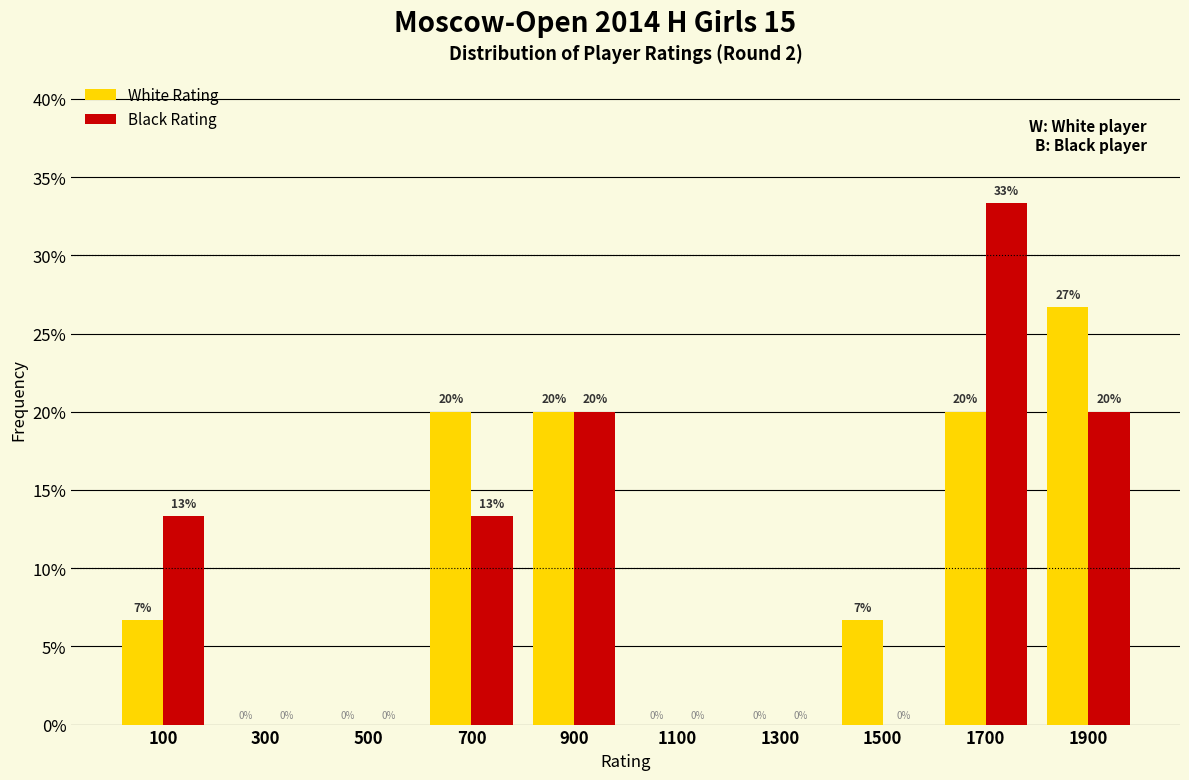

In the Black Rating series, which range on the x-axis has the tallest bar?

1600 to 1800